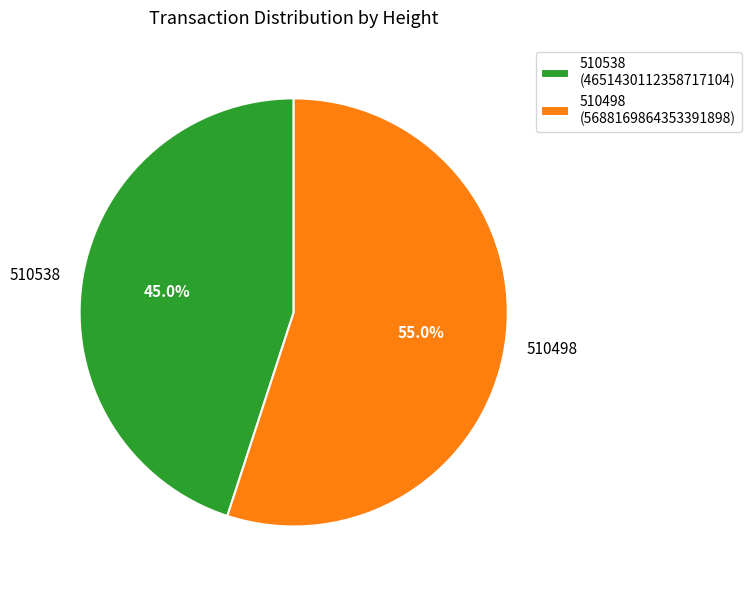

Is it true that 510538 is 37% of the pie?

False